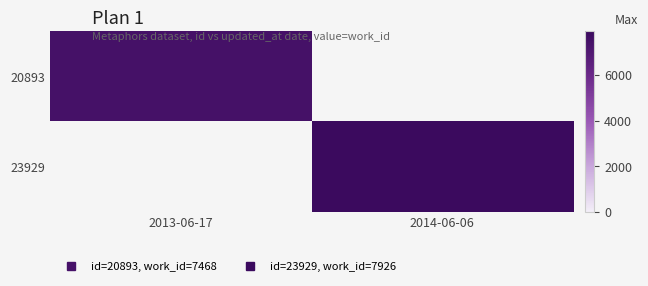

At how many categories does at least one series exceed 7579?

1